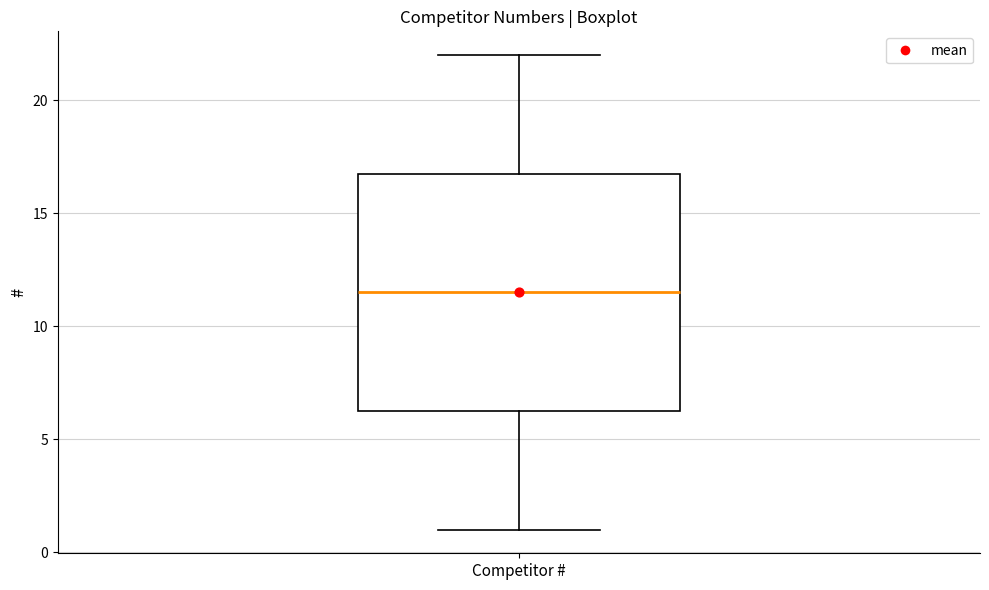

Transcribe this box plot: give where the median line is, the range the box spans, and where the two whiskers end, as read against the y-axis. The values are not printed on the chart, so give them approximately, as read against the axis.

median 11.5, box 6.5 to 17.0, whiskers 1.0 to 22.0